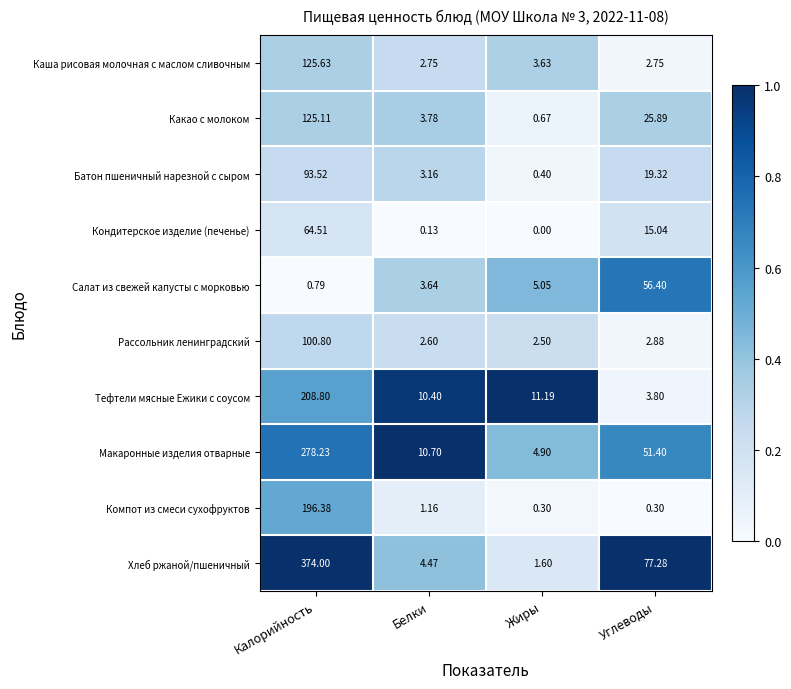

Which series has the largest range (max minus min)?

Хлеб ржаной/пшеничный